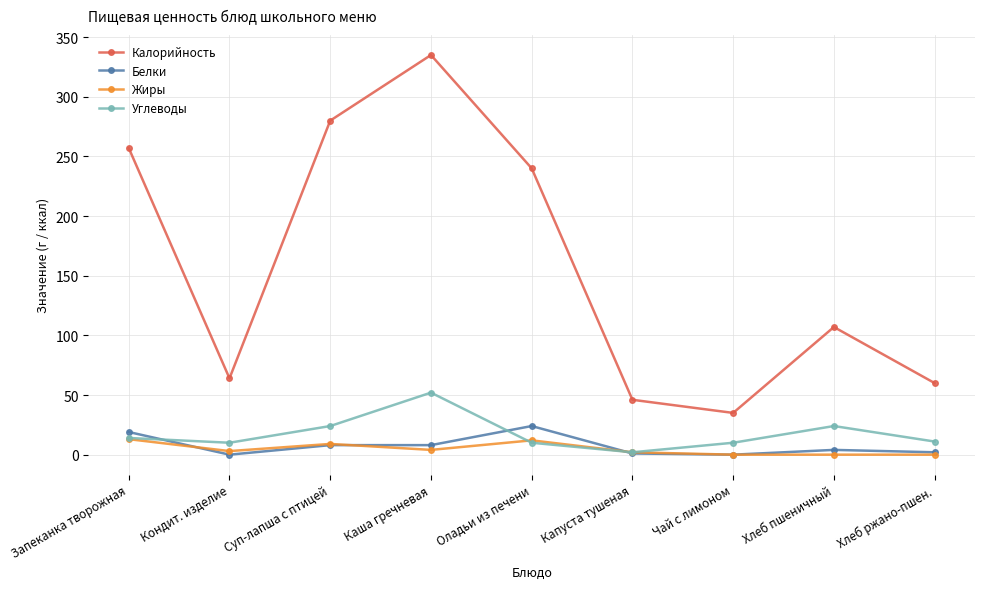

True or false: Жиры has more than 0 interior local peaks.

True